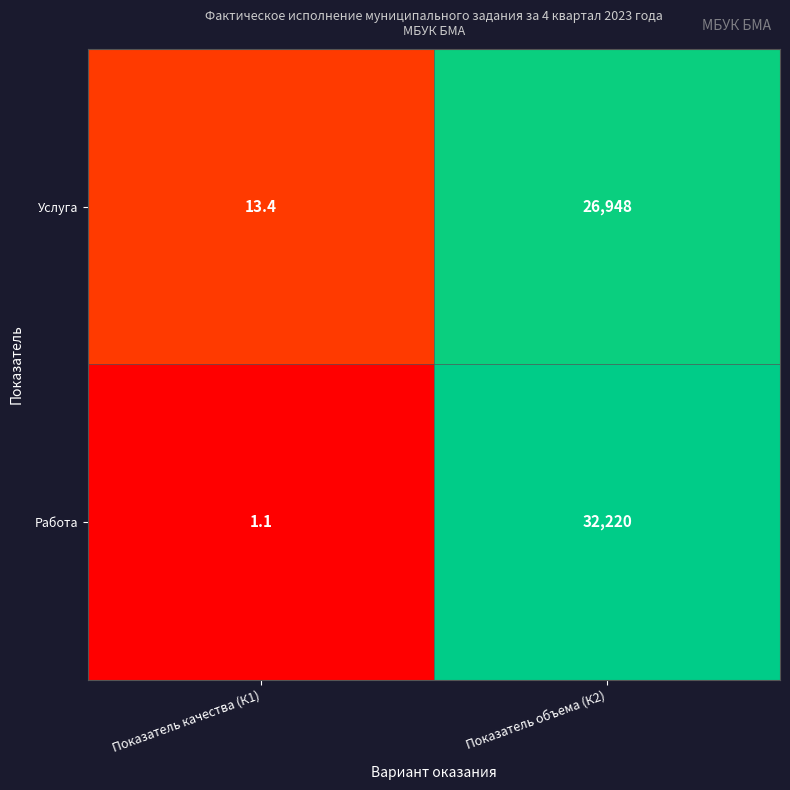

What is the difference between the maximum and minimum values in the Услуга series?

26934.6